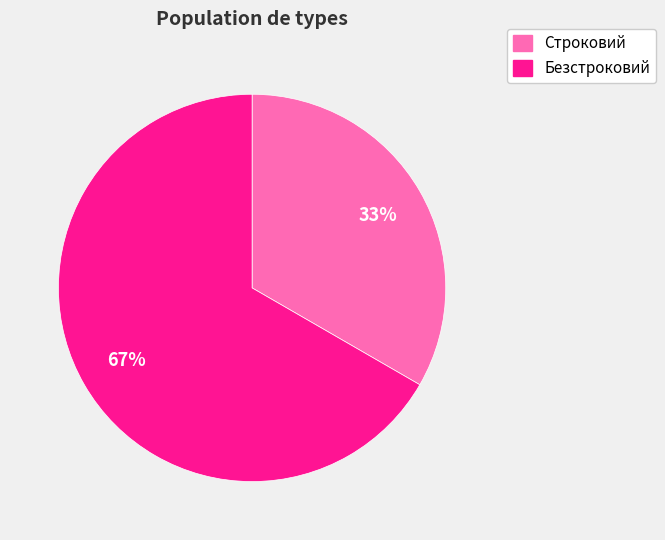

To the nearest percent, what percentage of the pie is Строковий?

33%